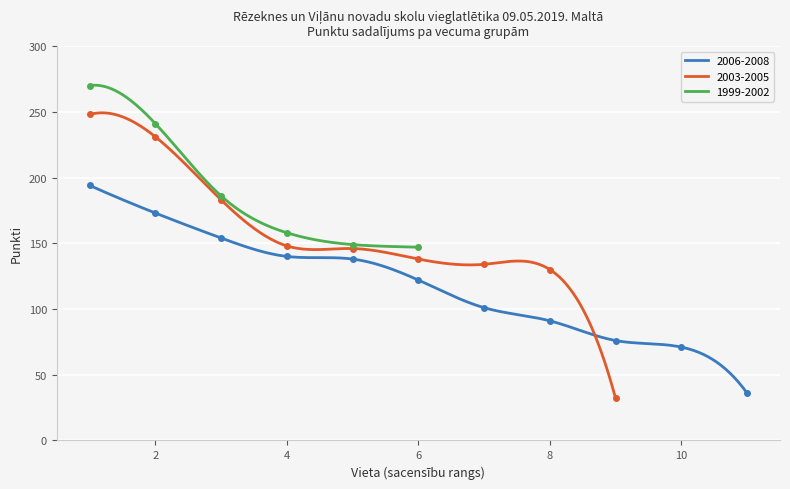

What is the difference between the values at 9 and 4?

64